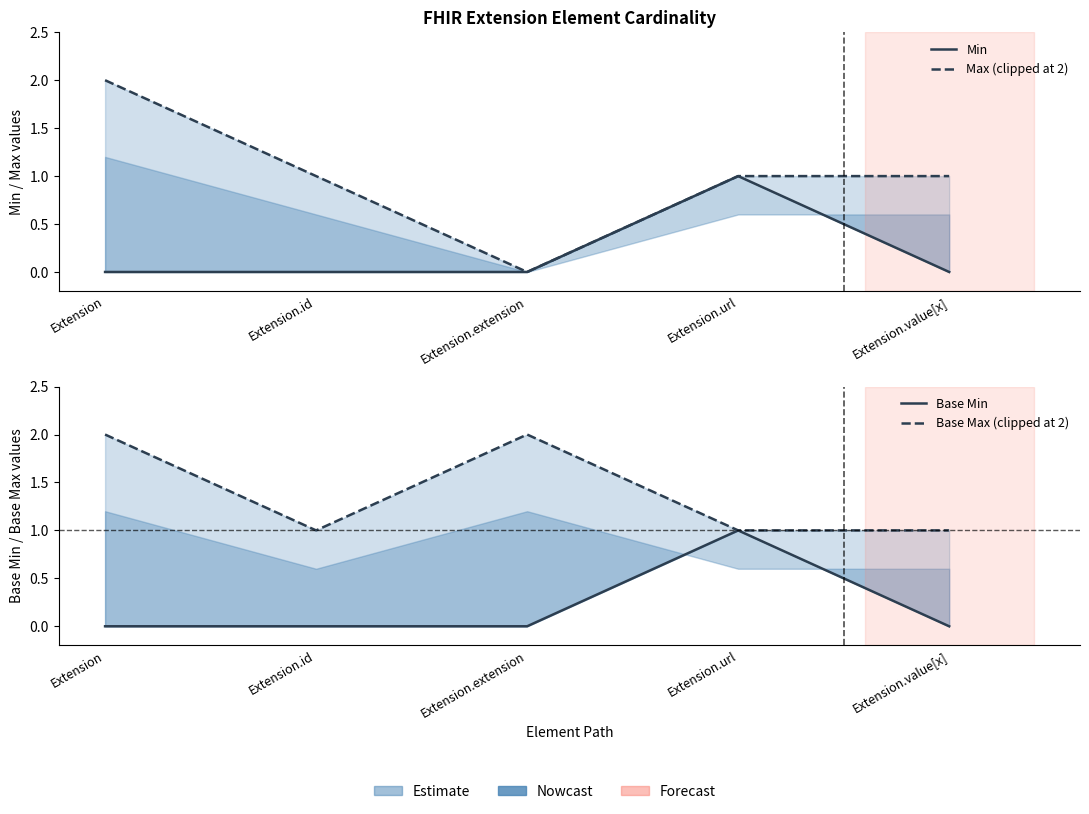

True or false: Max (clipped at 2) and Min intersect in this chart.

False